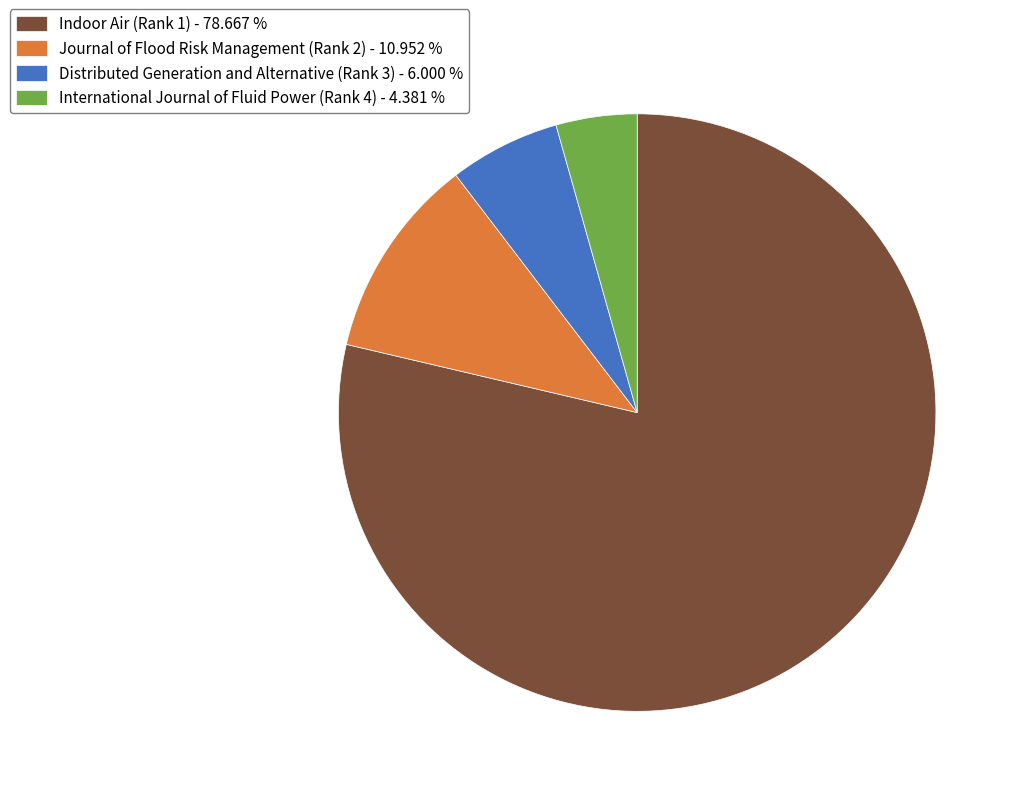

Which category accounts for the majority?

Indoor Air (Rank 1)